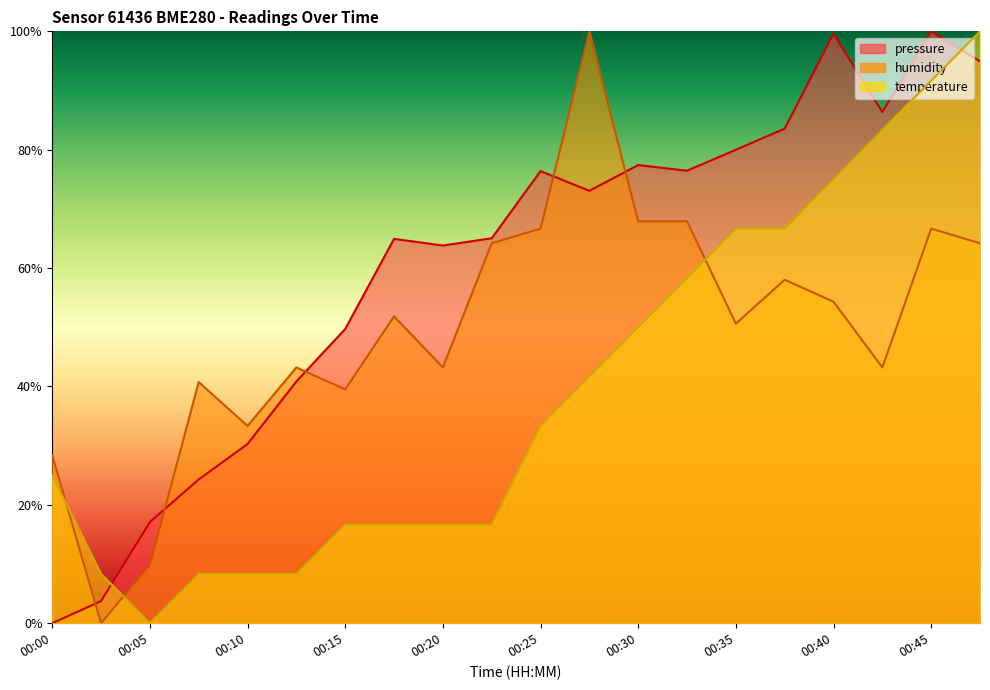

How many interior local peaks does the pressure series have?

5